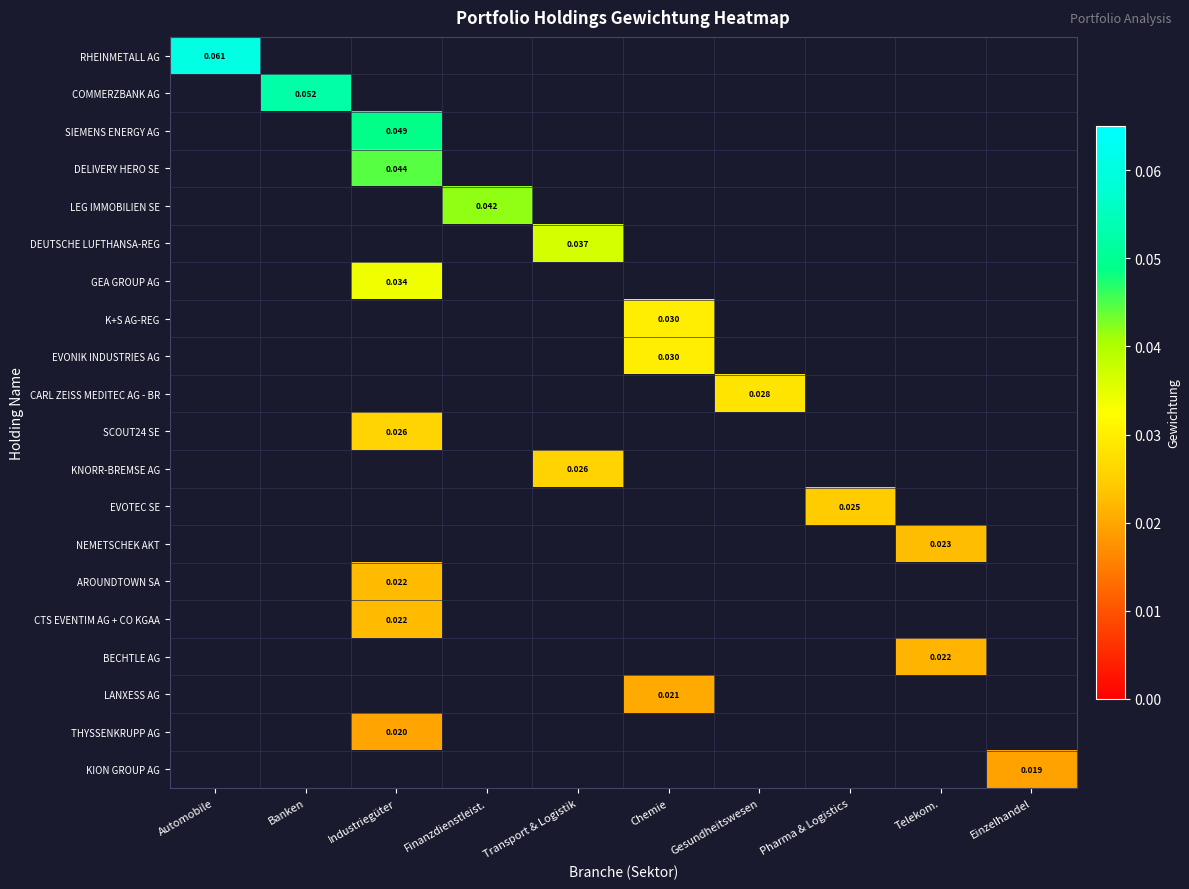

Is the value of LEG IMMOBILIEN SE at Automobile greater than the value of SCOUT24 SE at Gesundheitswesen?

No